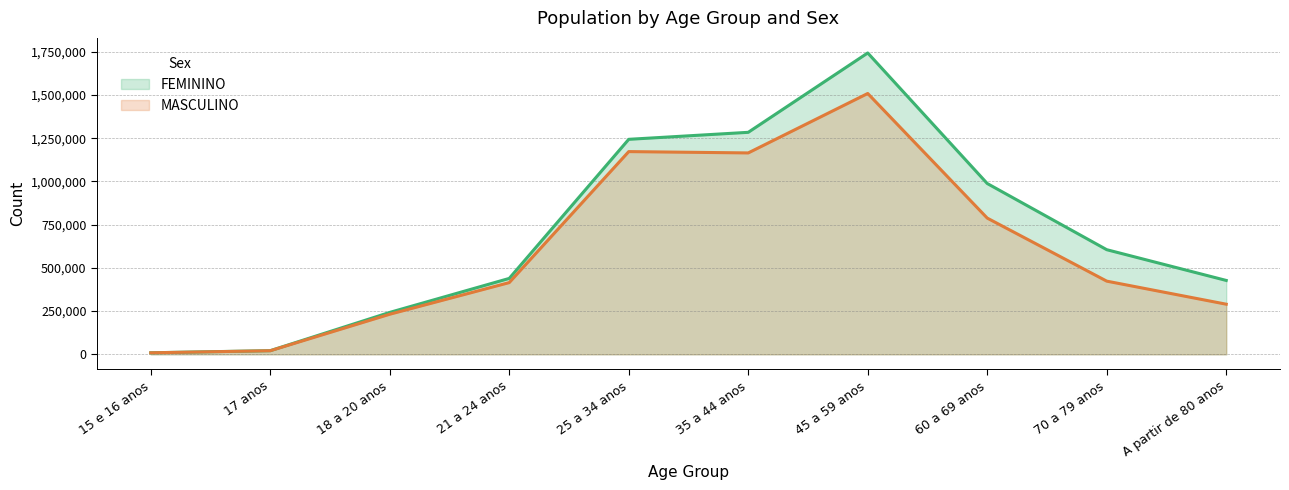

What are all the series names shown in the legend?

FEMININO, MASCULINO